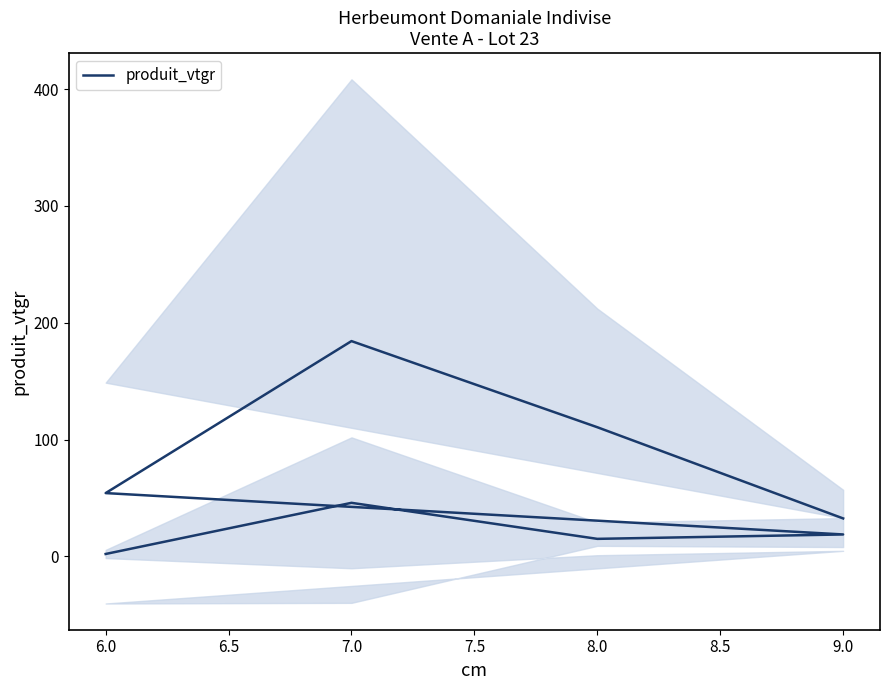

Does the chart display data point markers on the line(s)?

No